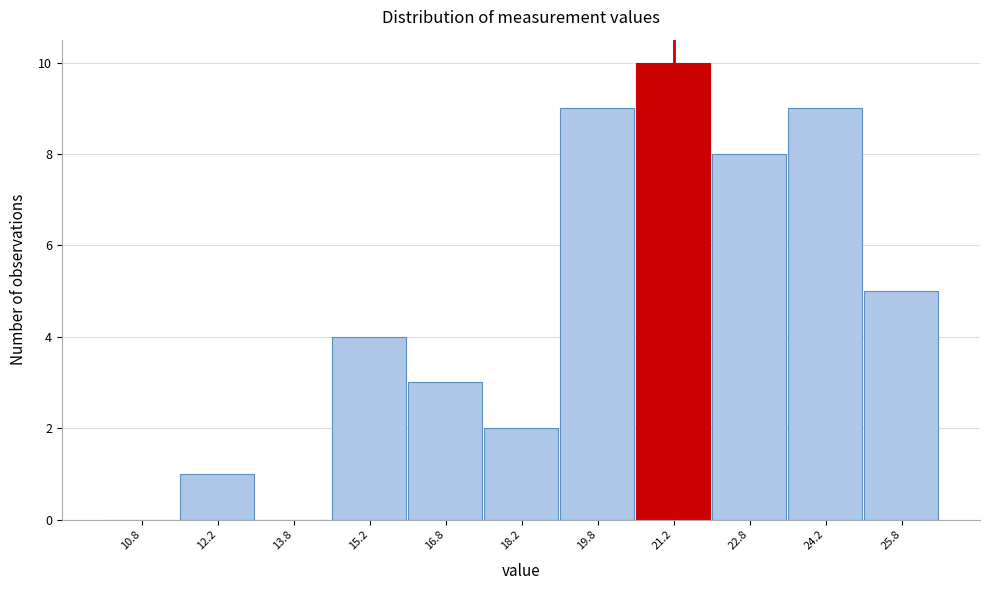

Reading left to right, transcribe this chart: for each bar, give the range it covers on the x-axis and its height. Neither the bar edges nor the heights are printed on the chart, so give them approximately, as read against the axes.

10.0 to 11.5: 0
11.5 to 13.0: 1
13.0 to 14.5: 0
14.5 to 16.0: 4
16.0 to 17.5: 3
17.5 to 19.0: 2
19.0 to 20.5: 9
20.5 to 22.0: 10
22.0 to 23.5: 8
23.5 to 25.0: 9
25.0 to 26.5: 5